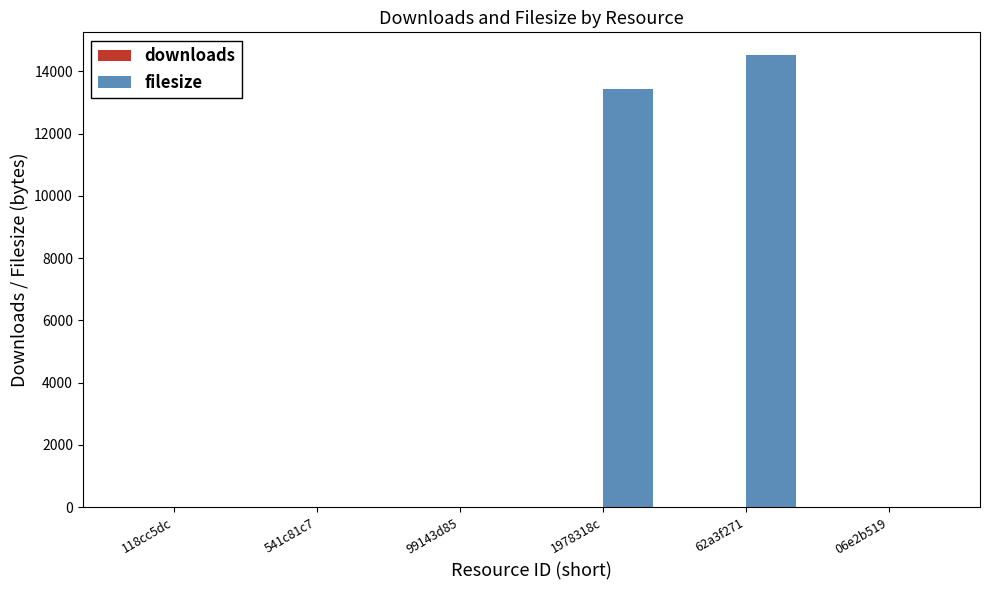

At which category is the sum across all series the highest?

62a3f271